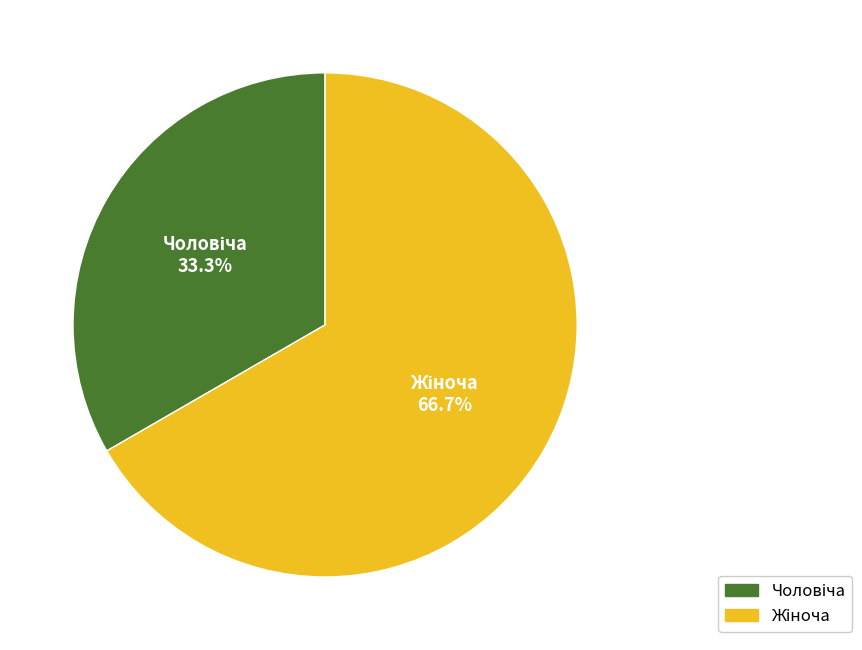

Does any single category account for the majority?

Yes